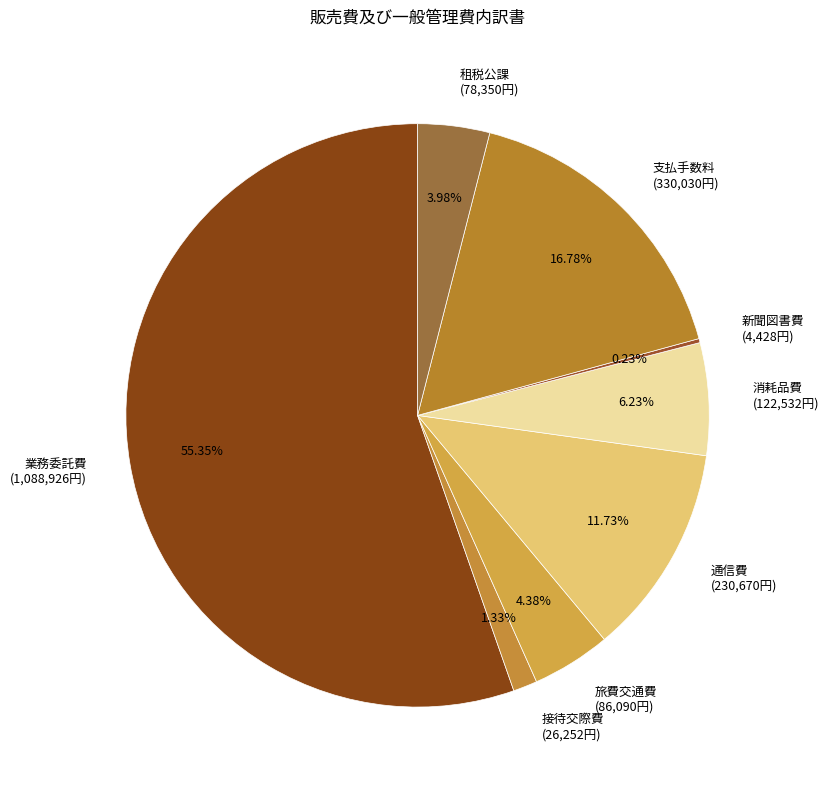

What is the ratio of the value at 旅費交通費 (86,090円) to the value at 接待交際費 (26,252円)?

3.3